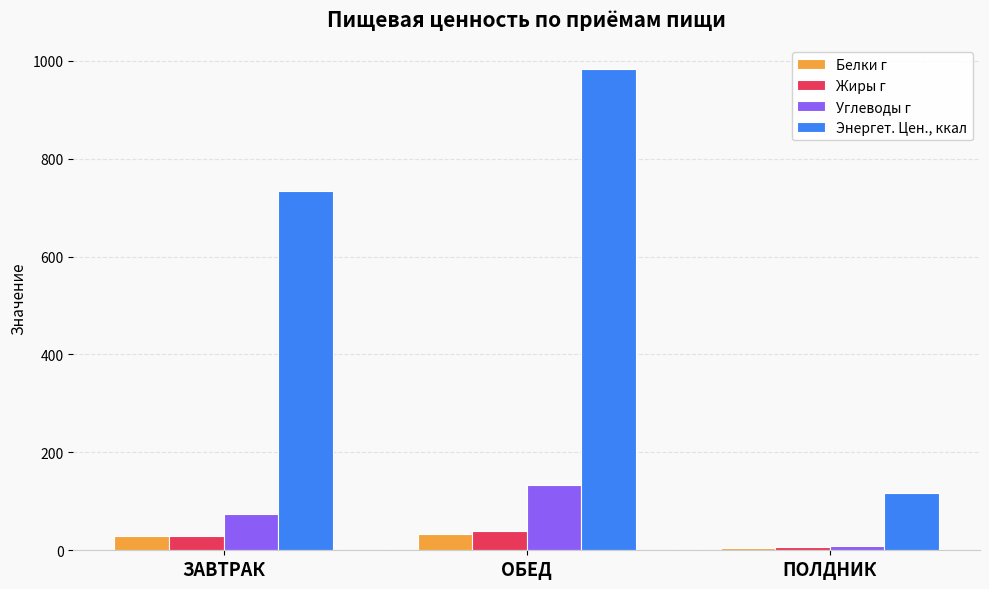

What position from the left is ПОЛДНИК?

3